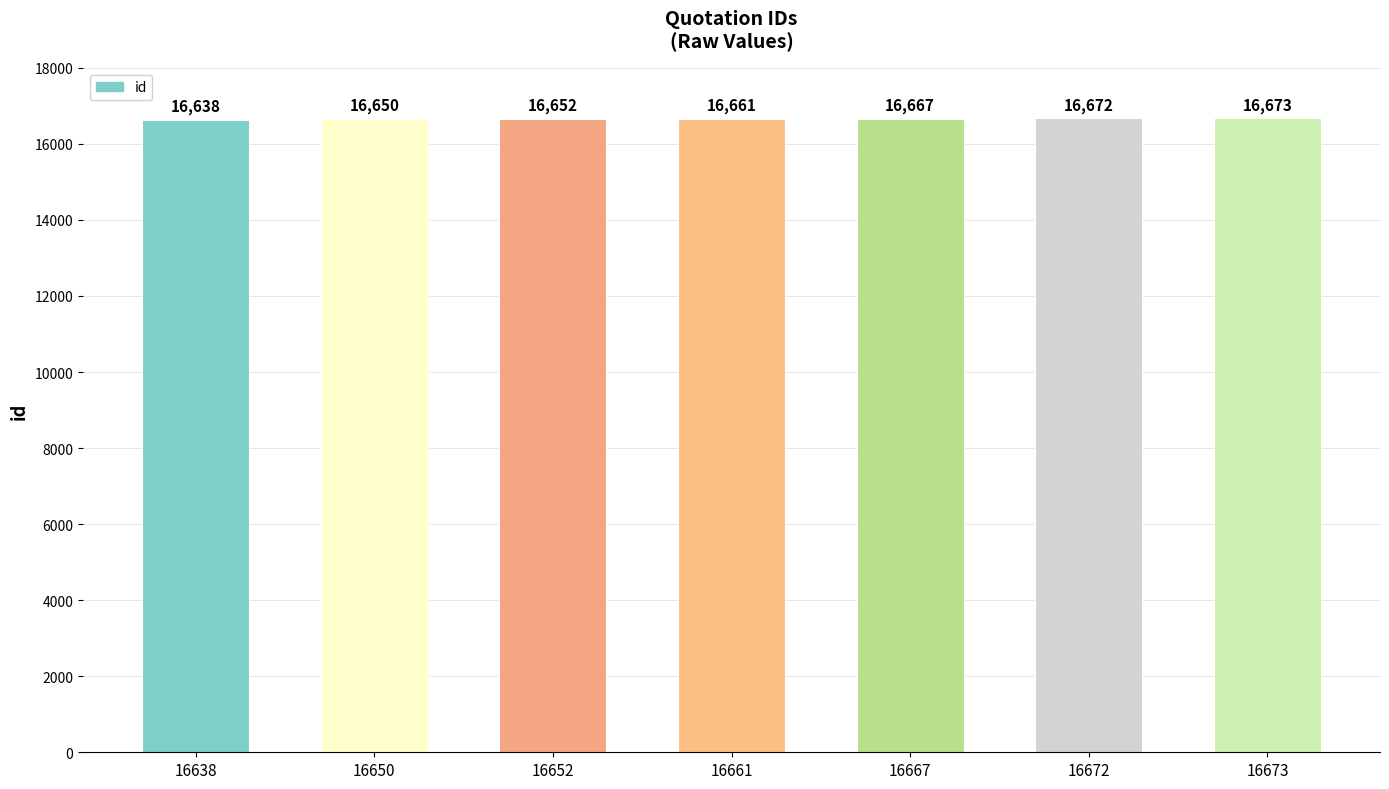

Rank the categories by value from highest to lowest.

16673, 16672, 16667, 16661, 16652, 16650, 16638